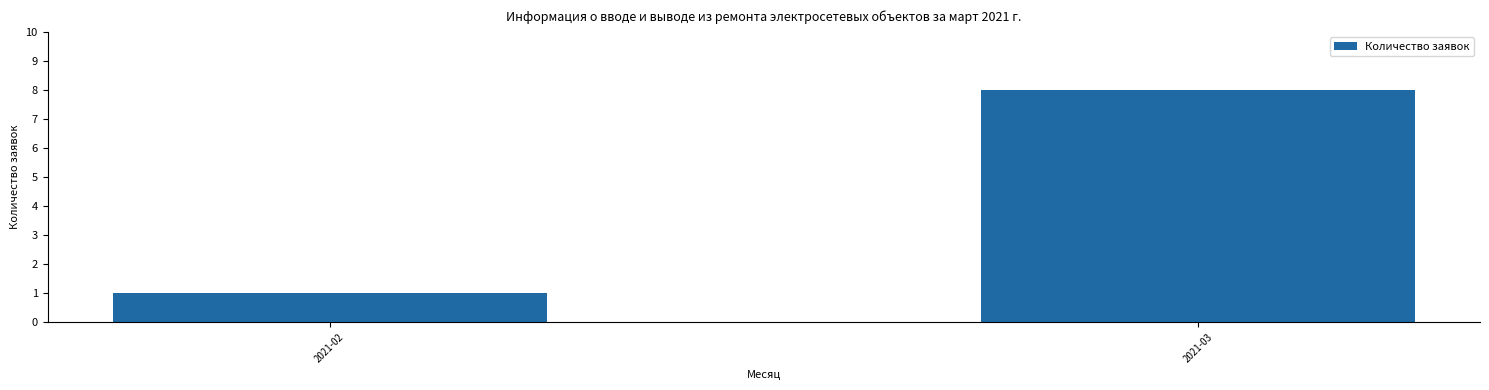

What is the maximum value shown in the chart?

8